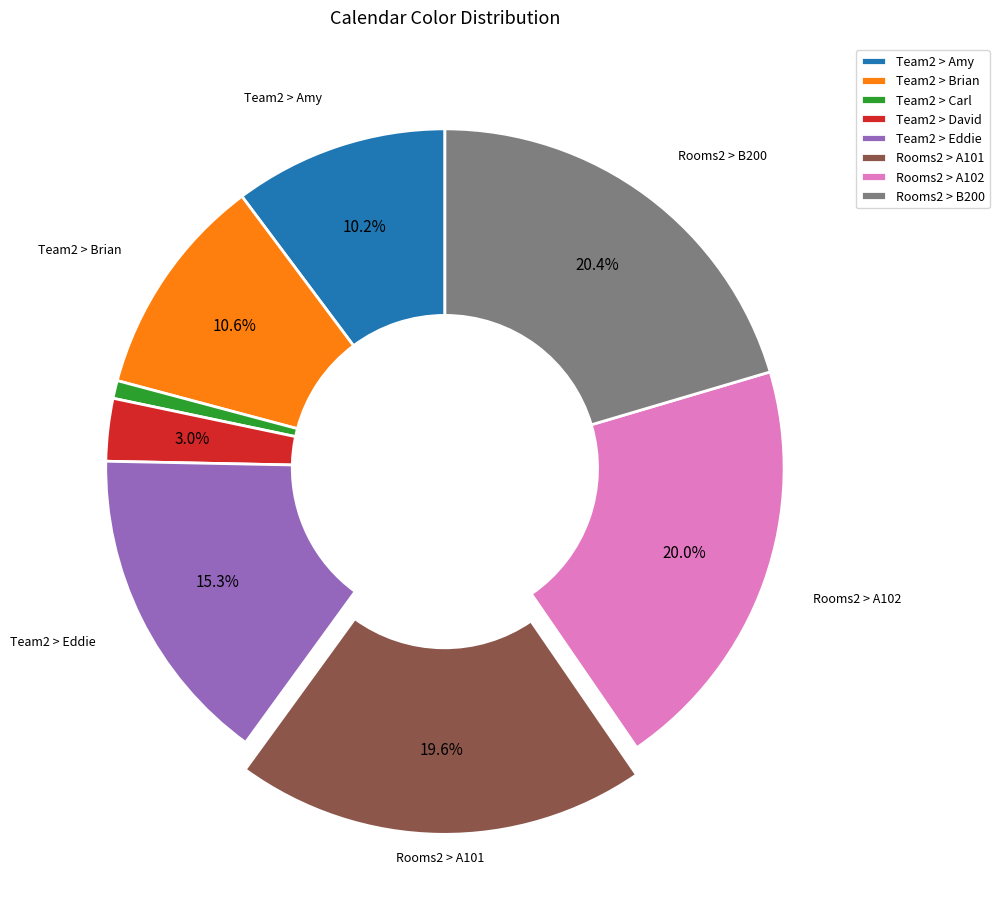

Does Team2 > David represent more than half of the total?

No